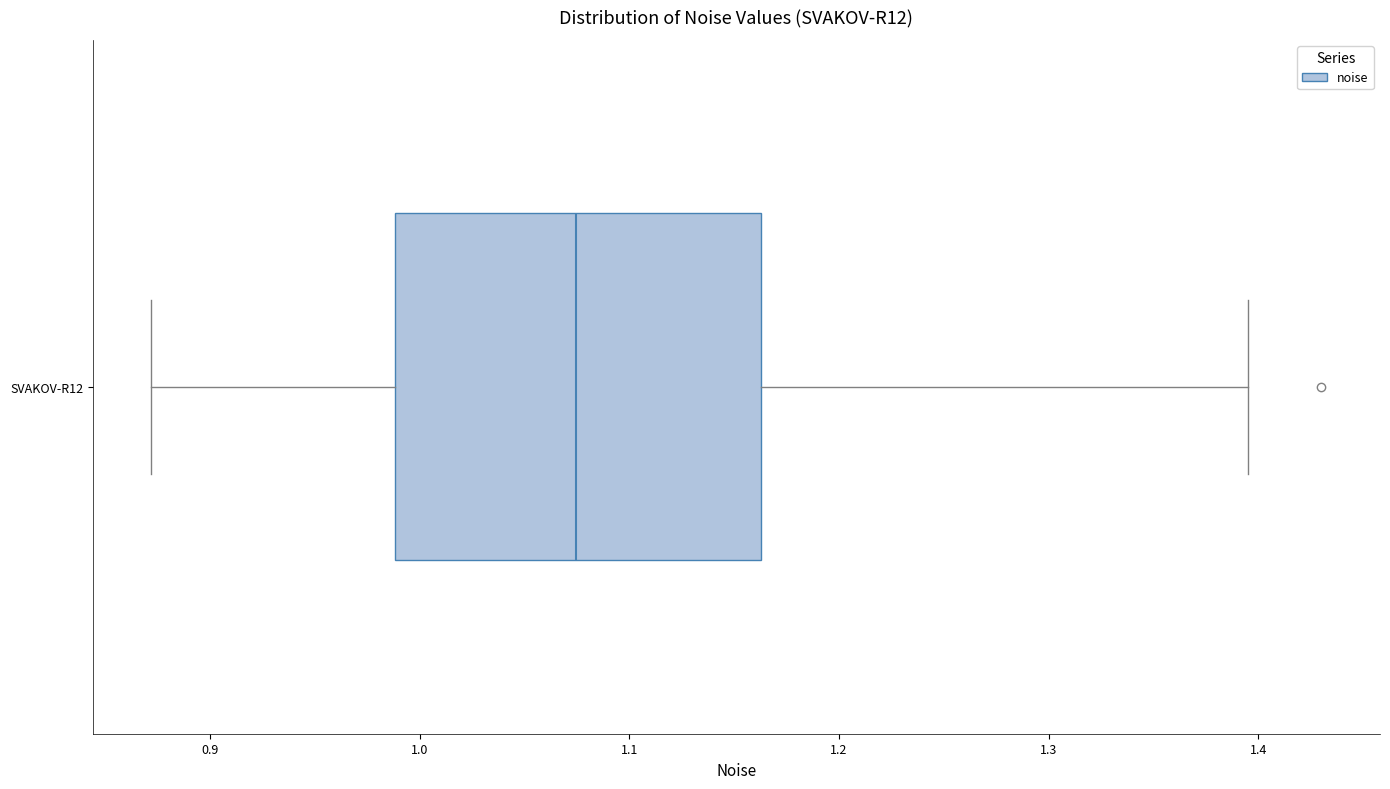

Read this box plot against the x-axis: the position of the median line, the range covered by the box, and the ends of both whiskers. The values are not printed on the chart, so give them approximately, as read against the axis.

median 1.07, box 0.99 to 1.16, whiskers 0.87 to 1.40